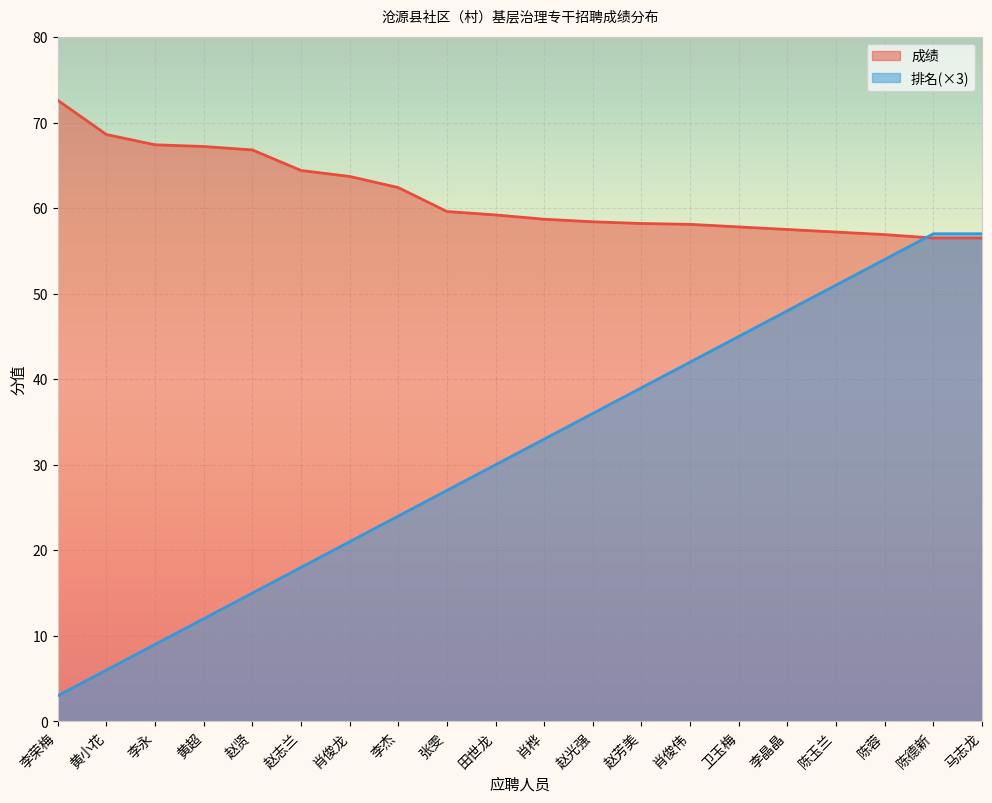

At which category is the sum across all series the highest?

陈德新